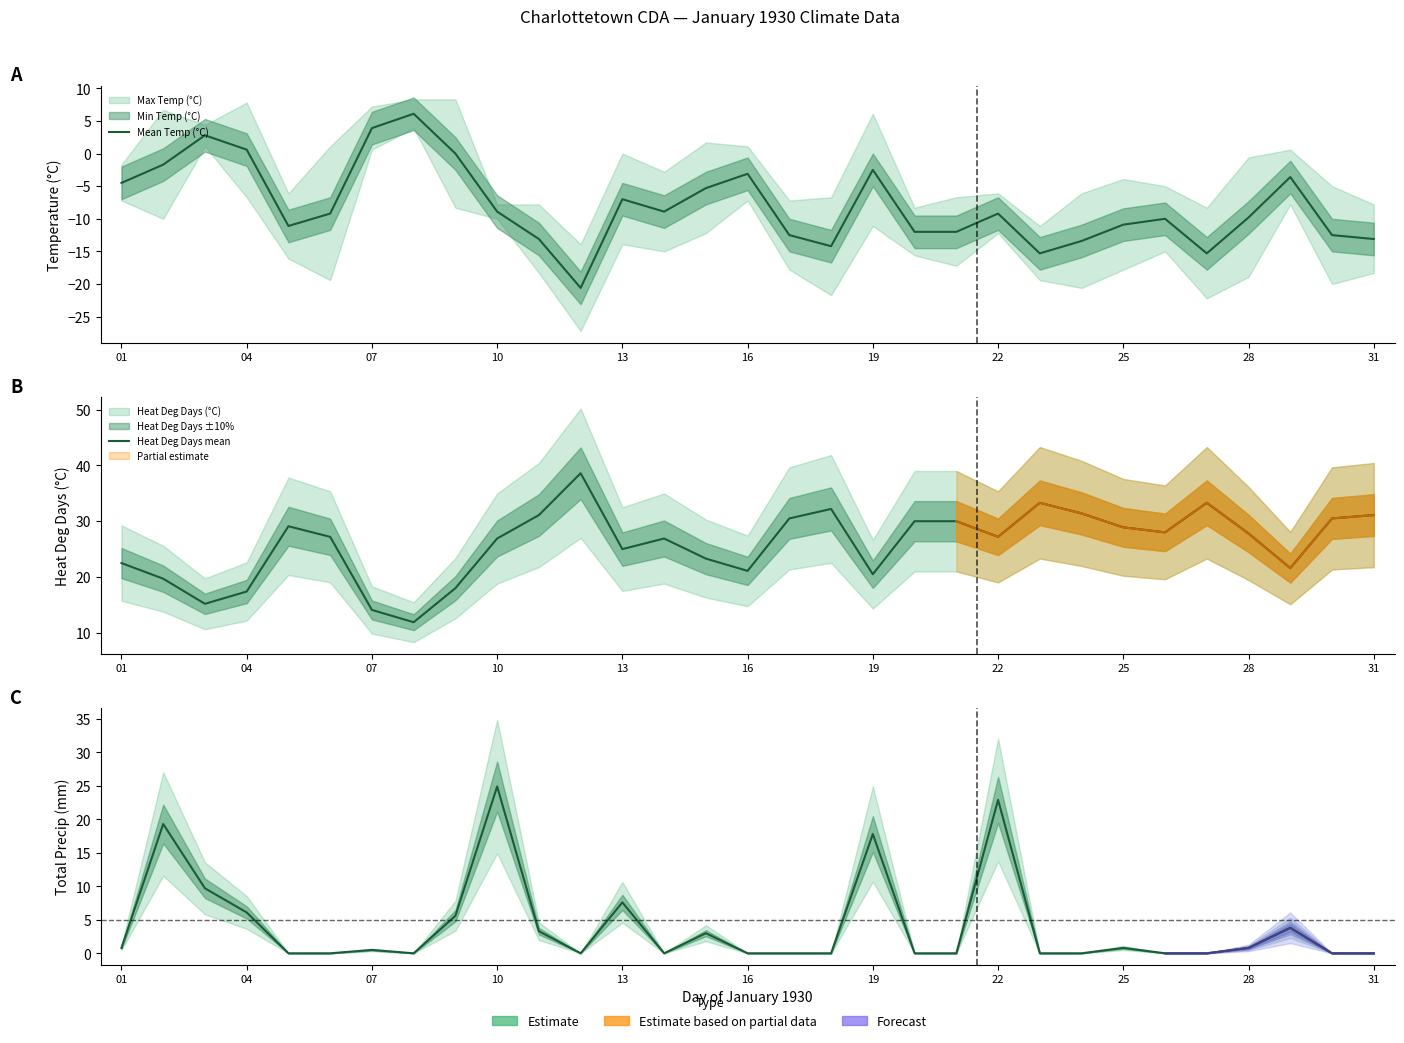

Is the value of Precip mean at 22 greater than the value of Mean Temp (°C) at 11?

Yes